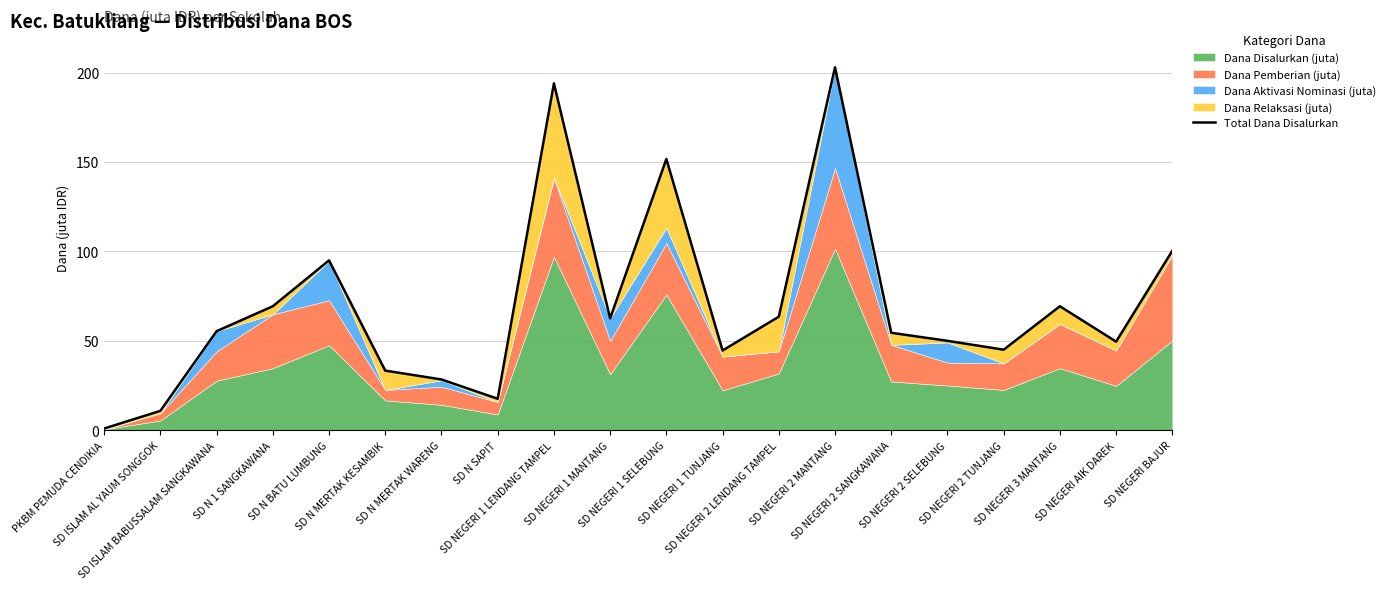

How many lines are shown in the chart?

1